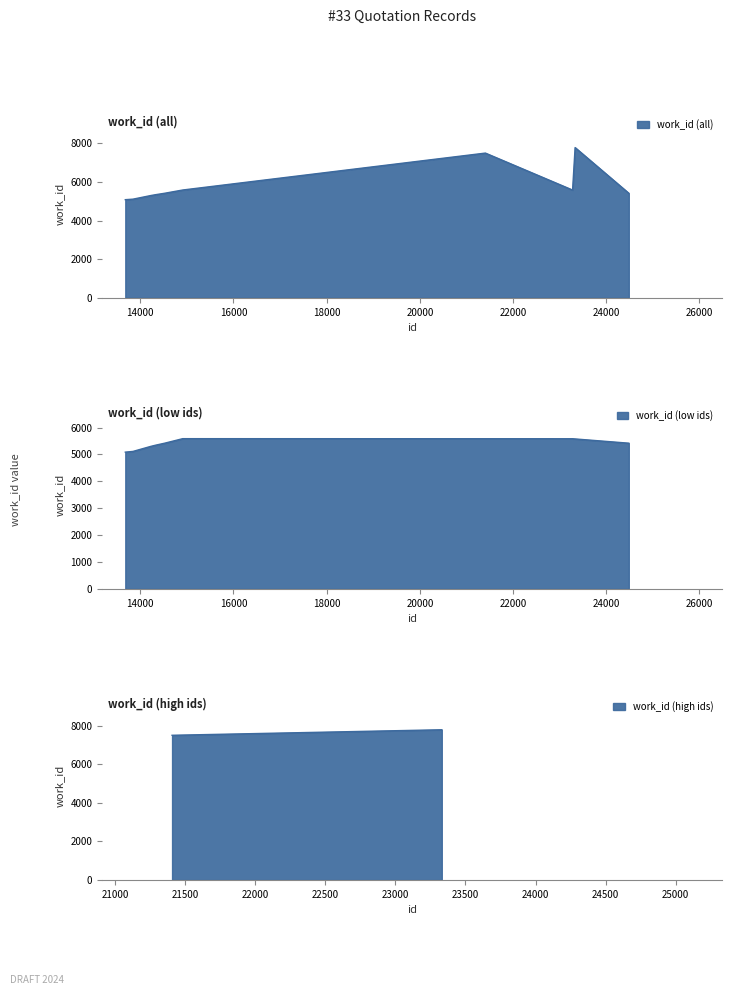

List the labels in order of value, smallest first.

13680, 13845, 14228, 14334, 14525, 24483, 23277, 14912, 21406, 23331